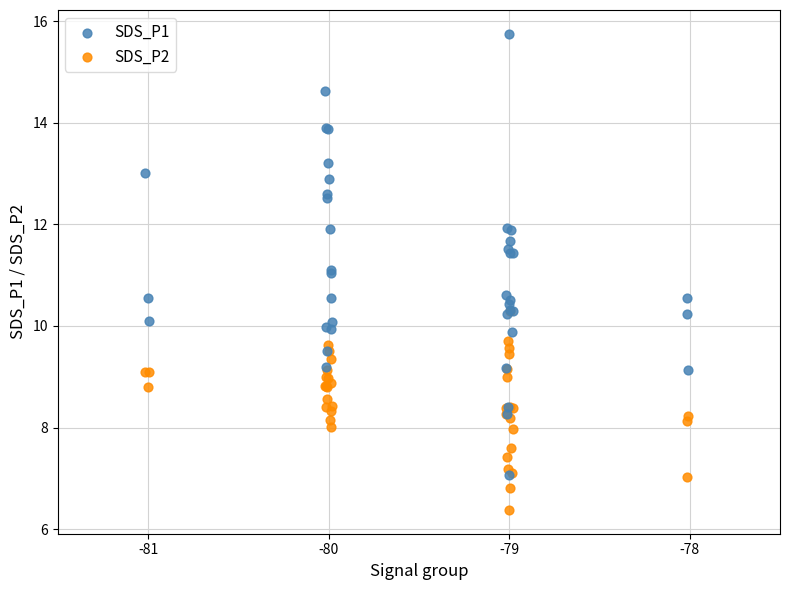

Which series reaches the minimum Y coordinate?

SDS_P2